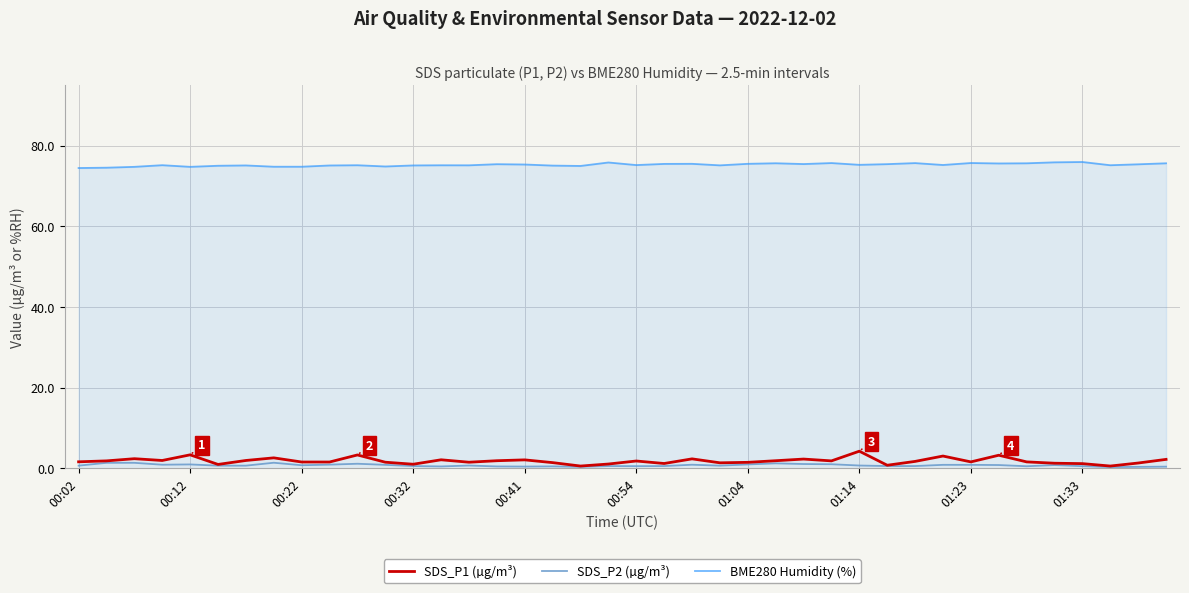

True or false: SDS_P1 (µg/m³) and BME280 Humidity (%) intersect in this chart.

False